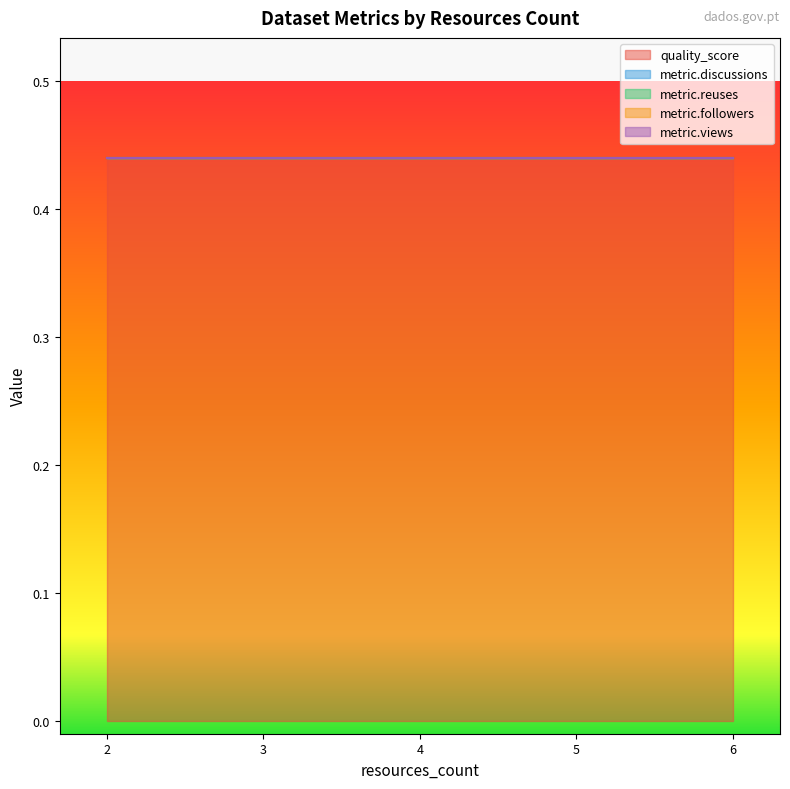

Which has a higher value, 2 or 6?

2